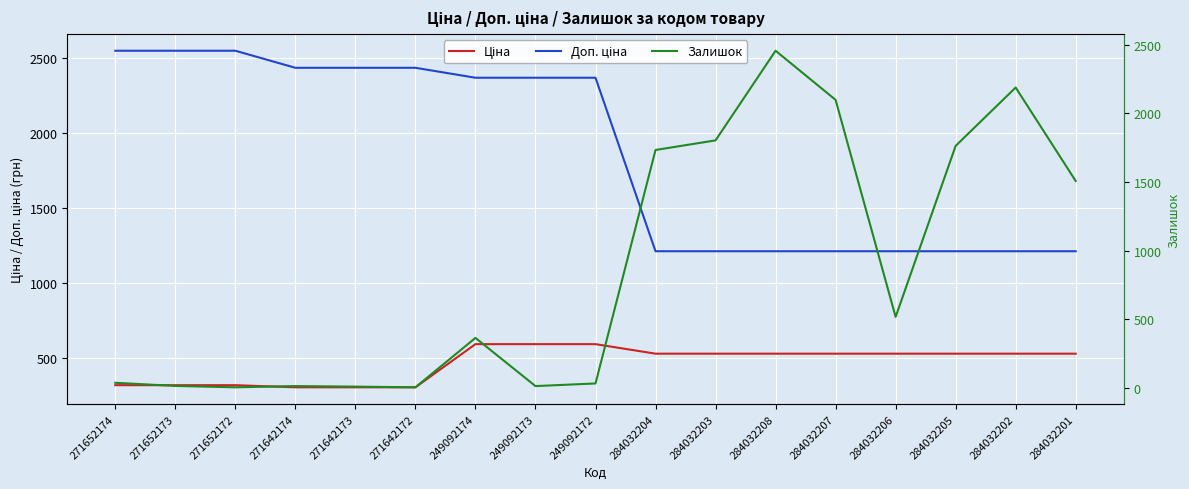

What is the difference between the maximum and second lowest values in the Ціна series?

287.5